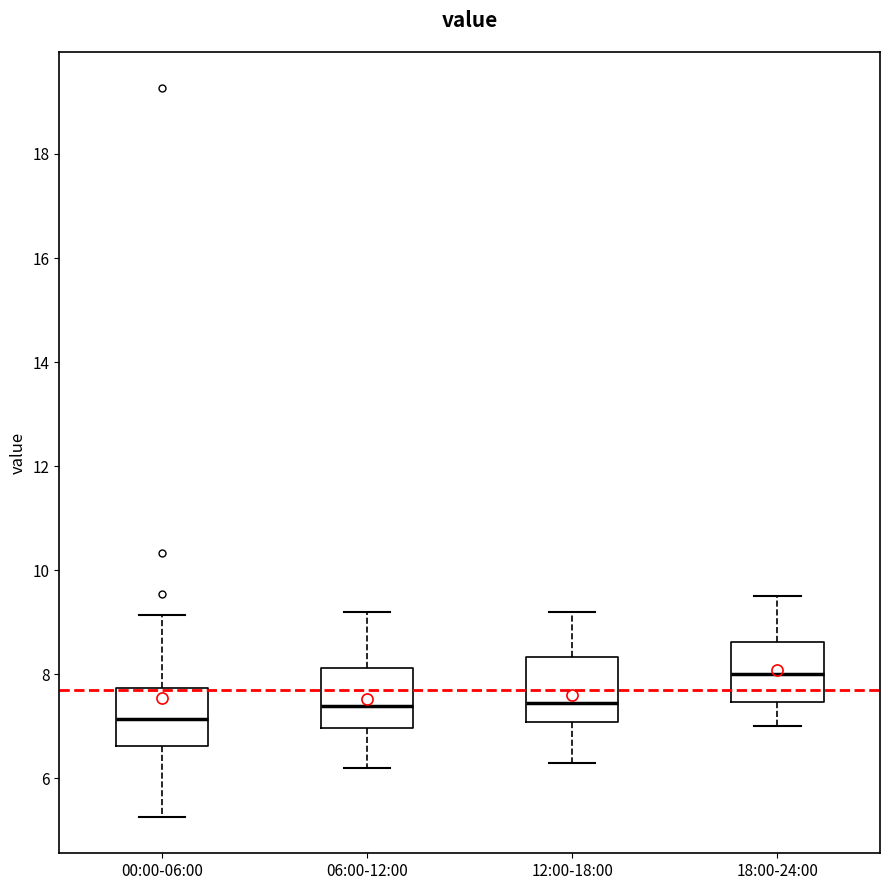

Where does the median line of the box for 18:00-24:00 sit on the y-axis? The values are not printed on the chart, so give them approximately, as read against the axis.

8.0